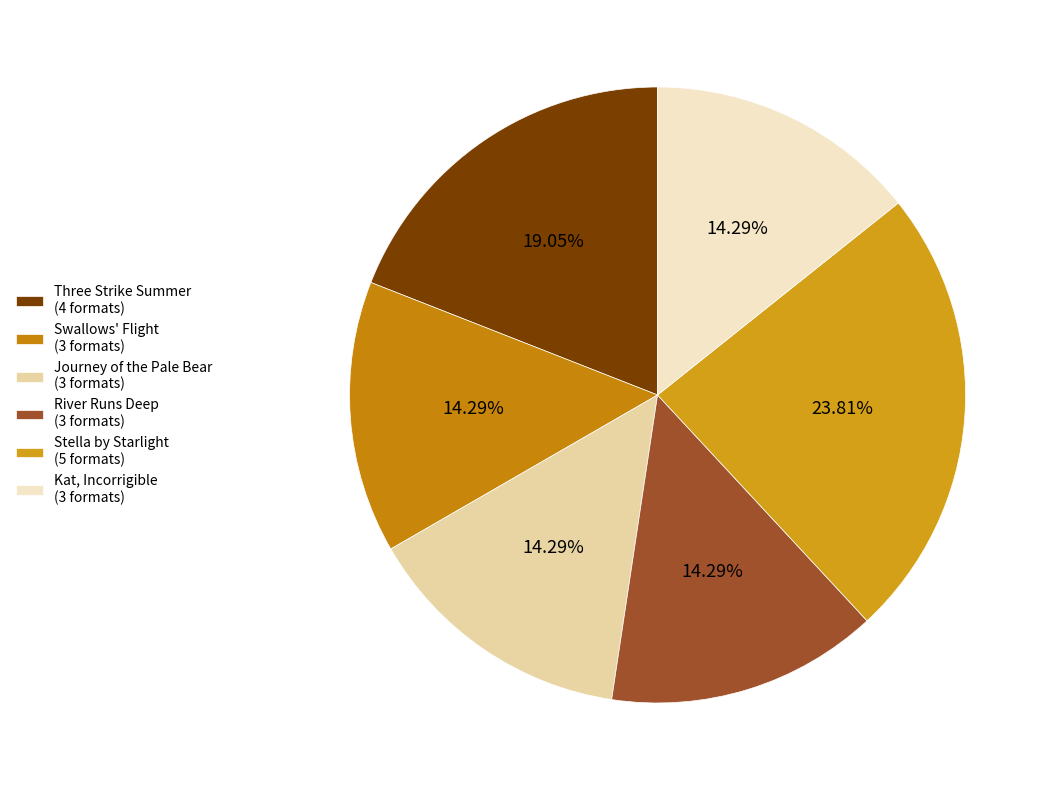

How many slices are in this pie chart?

6